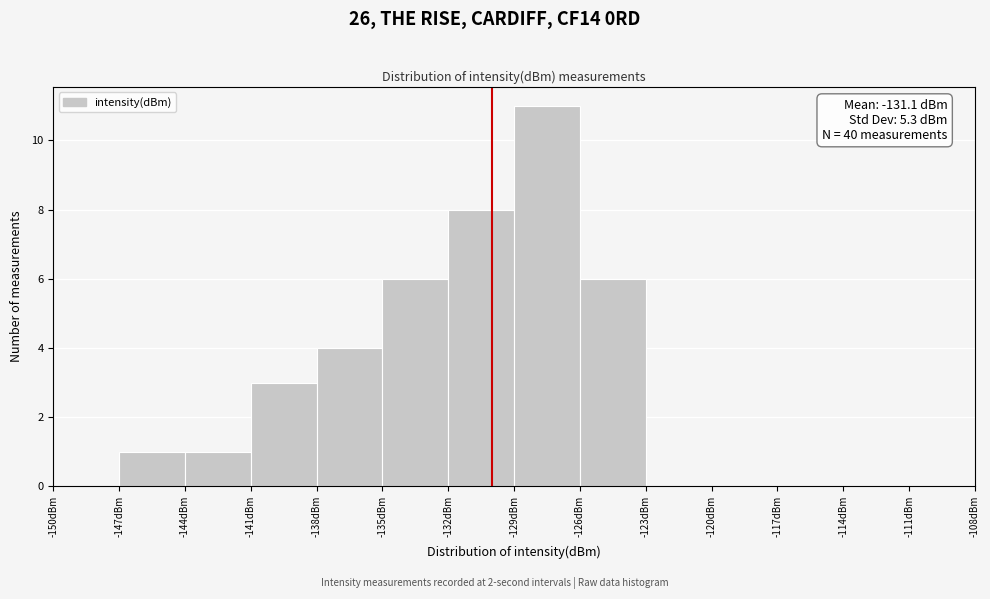

Which range on the x-axis has the tallest bar?

-129 to -126